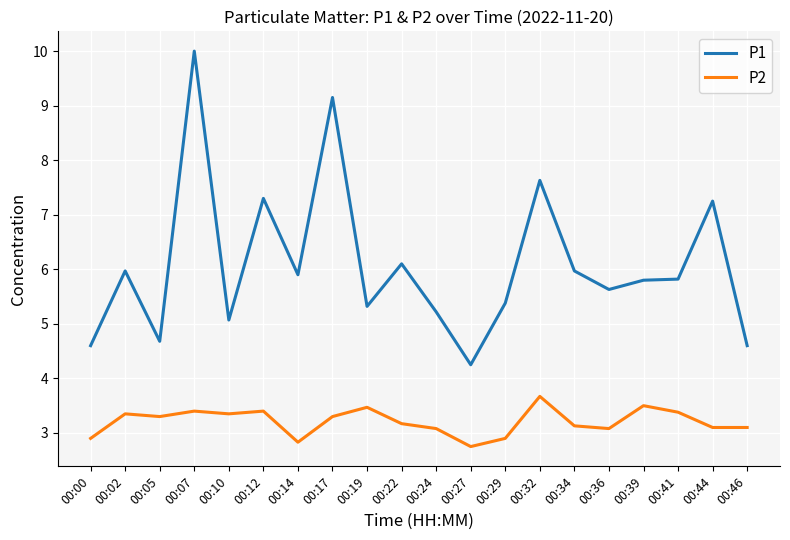

At which label does P2 first exceed 3?

00:02